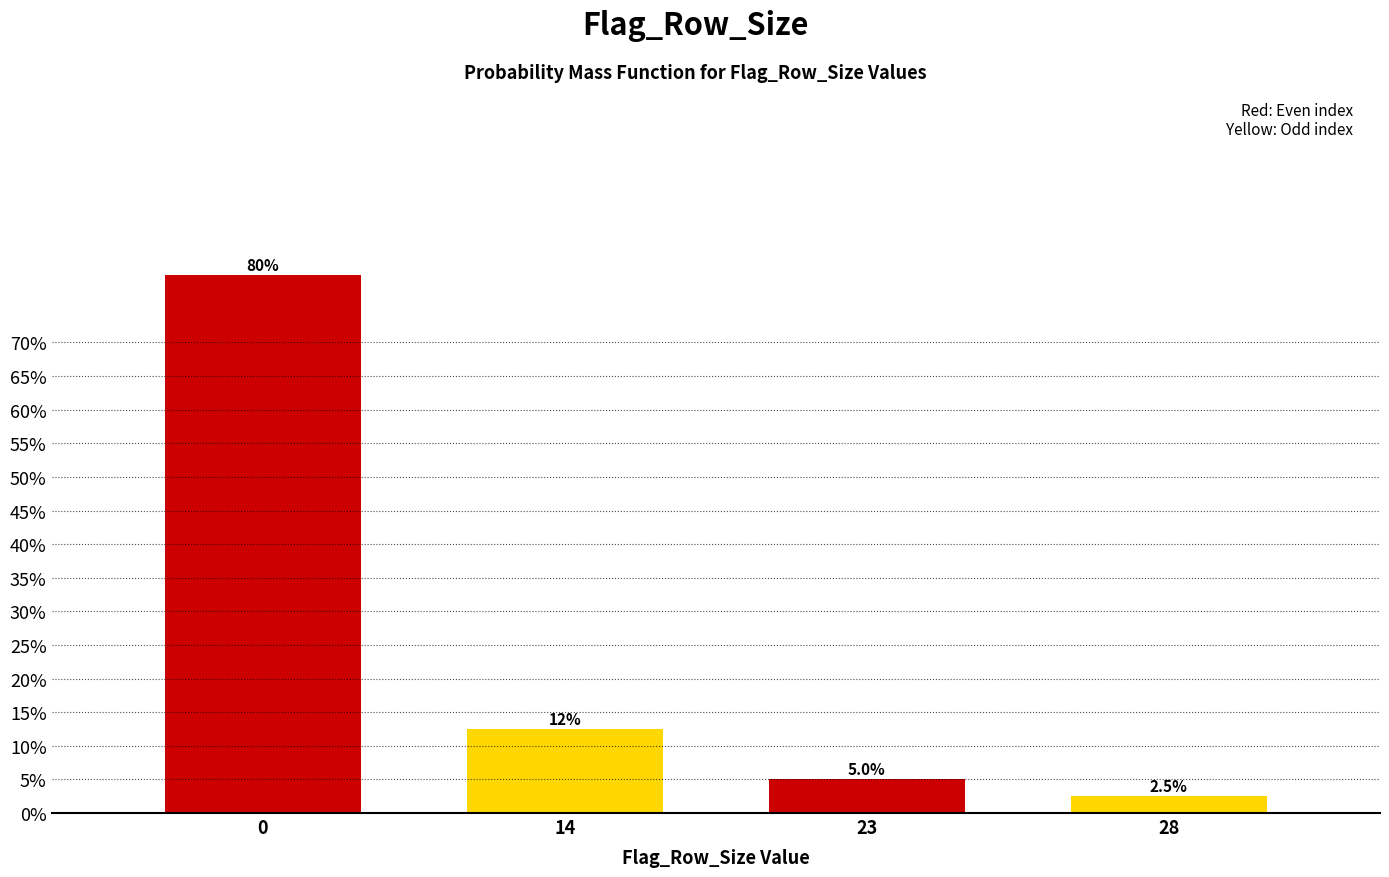

Reading left to right, list all the values displayed in this chart.

0=80.0	14=12.5	23=5.0	28=2.5